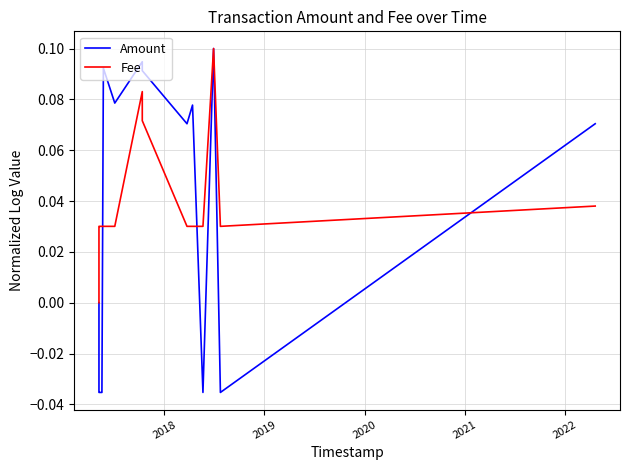

Which series has the widest spread of values?

Amount